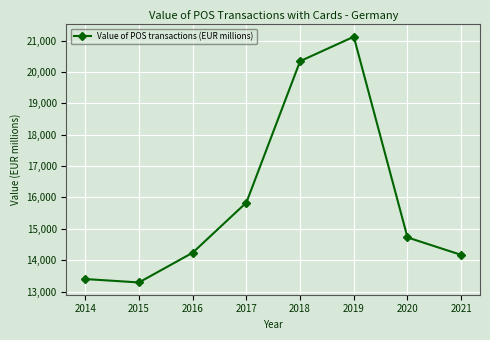

Reading right to left, extract all data points from this chart.

14168.0	14724.7	21126.3	20347.5	15837.7	14237.8	13289.6	13397.7